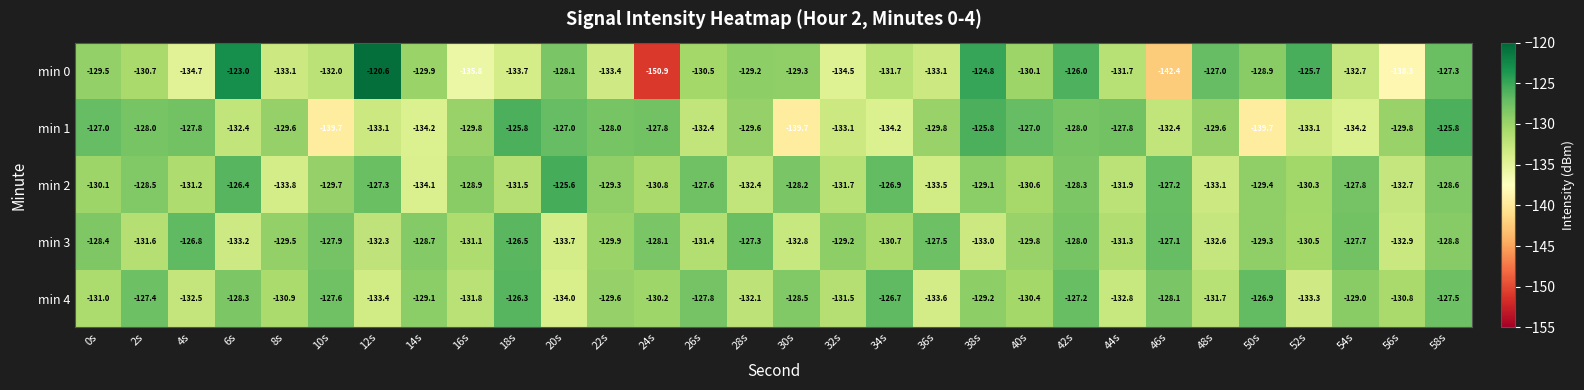

Between 26s and 52s, which series saw the biggest shift?

min 4